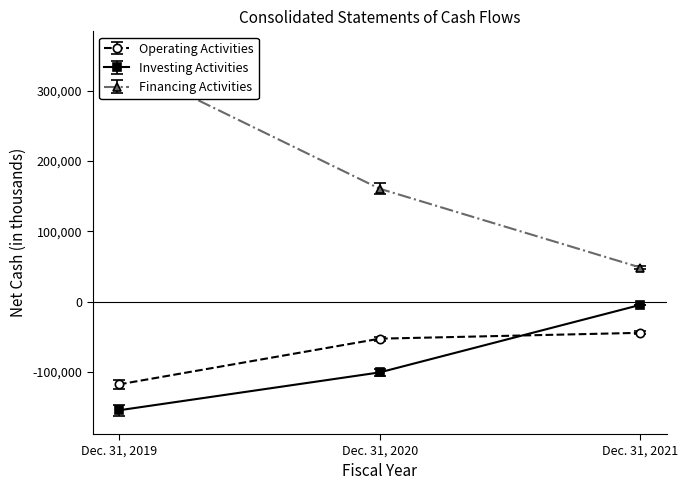

Where does the Investing Activities series first go above -100672?

Dec. 31, 2021